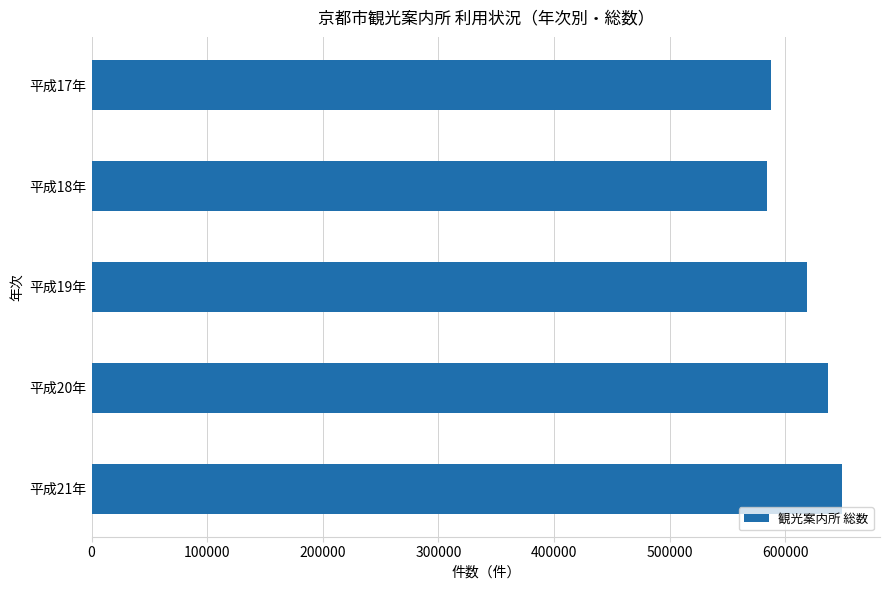

Is it true that the value at 平成18年 is 178555?

False